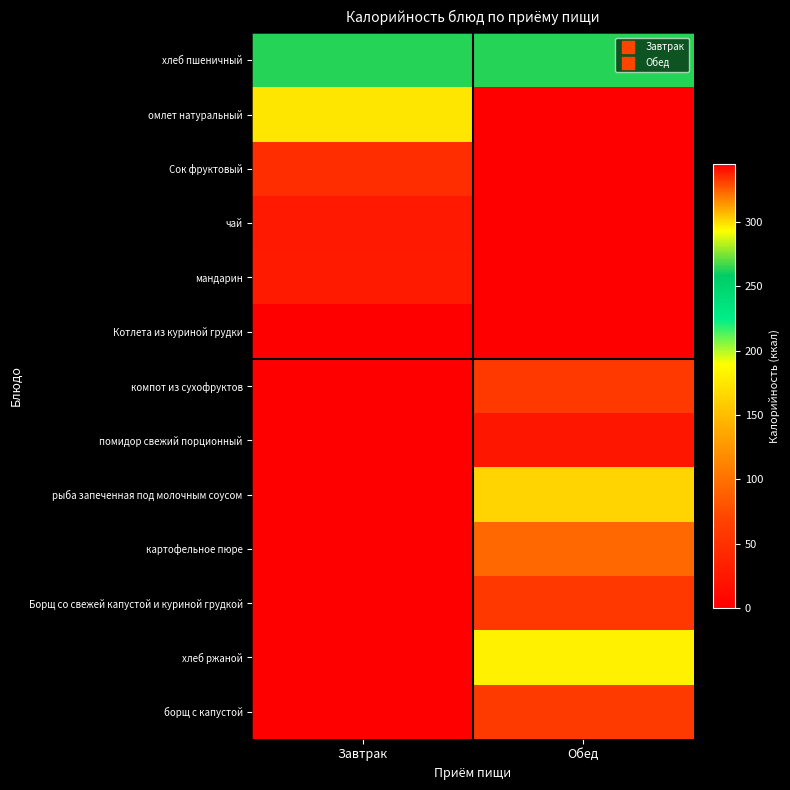

Which has a higher value, Завтрак or Обед?

Завтрак